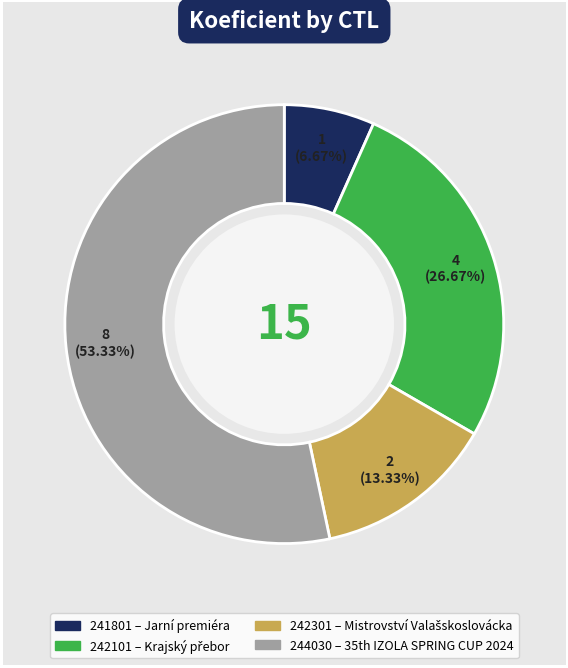

Which category has the smallest portion of the pie?

241801